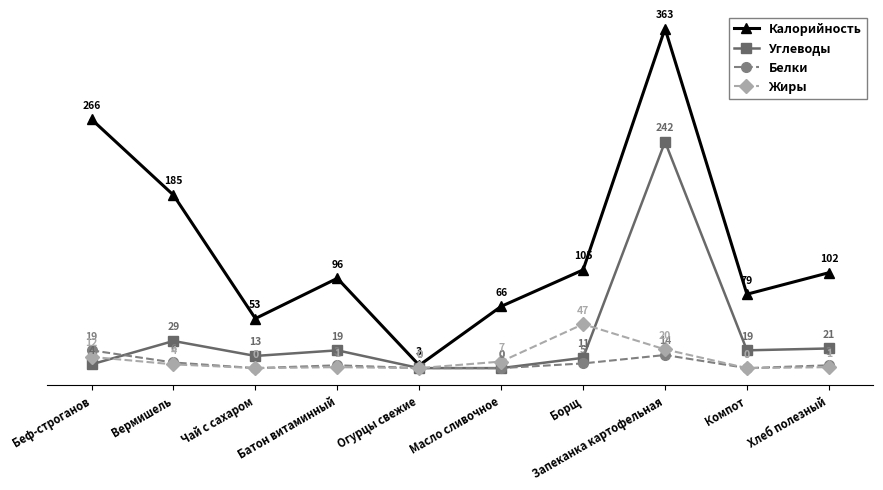

After their last crossing, which series has the higher values: Белки or Углеводы?

Углеводы